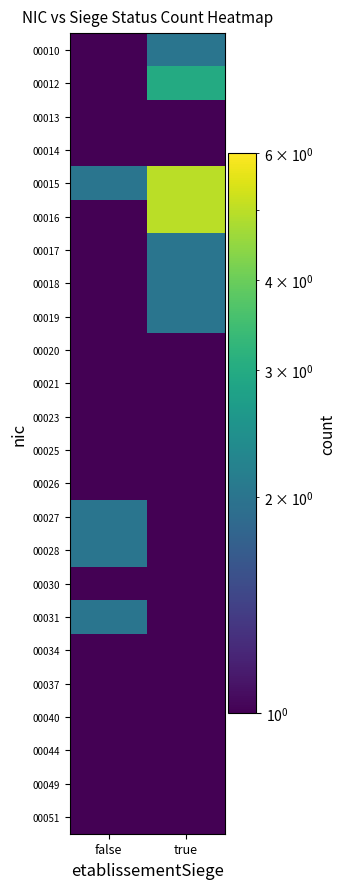

Which series changed the most between false and true?

00016